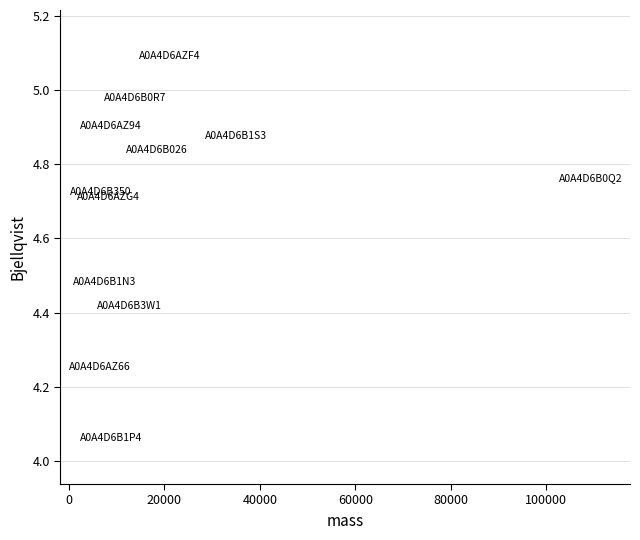

What is the range of Y values (max minus min)?

1.0